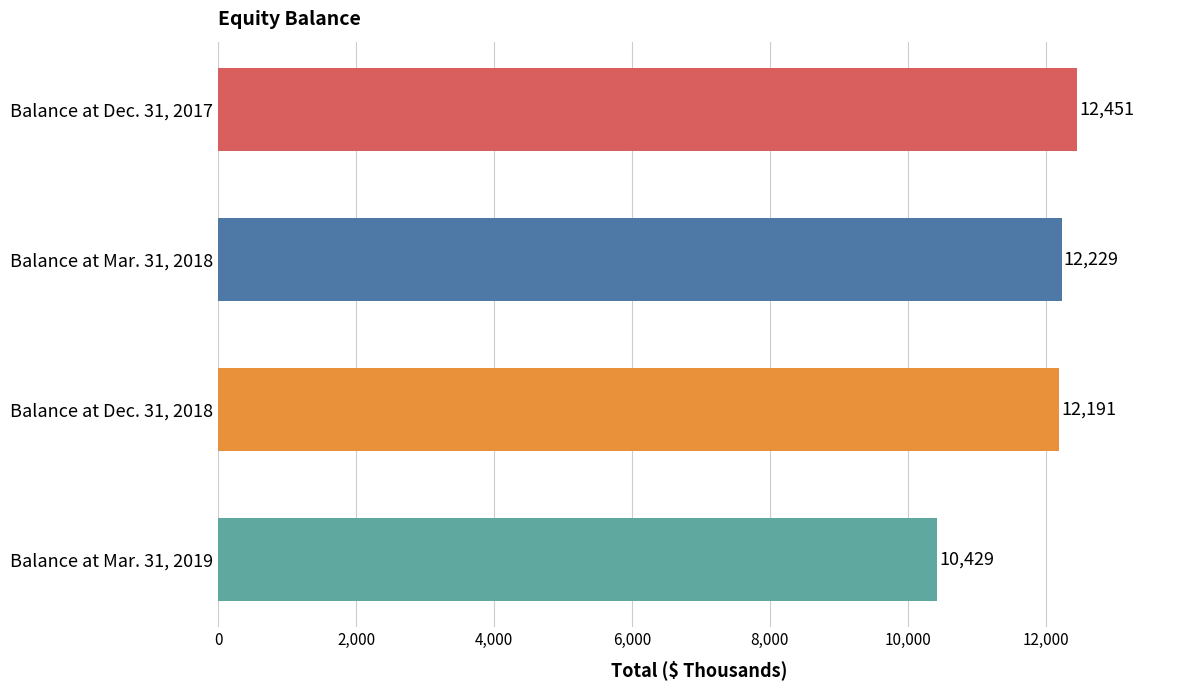

What is the change in value from Balance at Dec. 31, 2017 to Balance at Mar. 31, 2019?

-2022